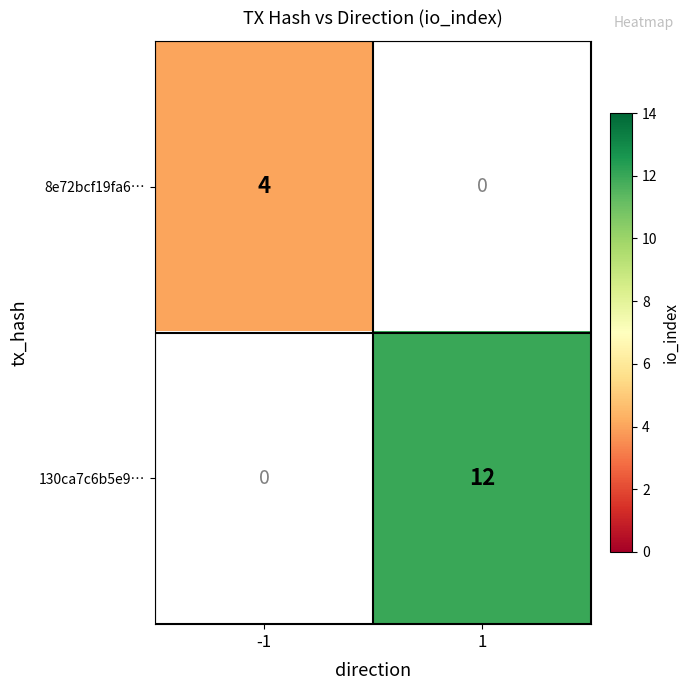

Is it true that 8e72bcf19fa6… equals 6 at -1?

False